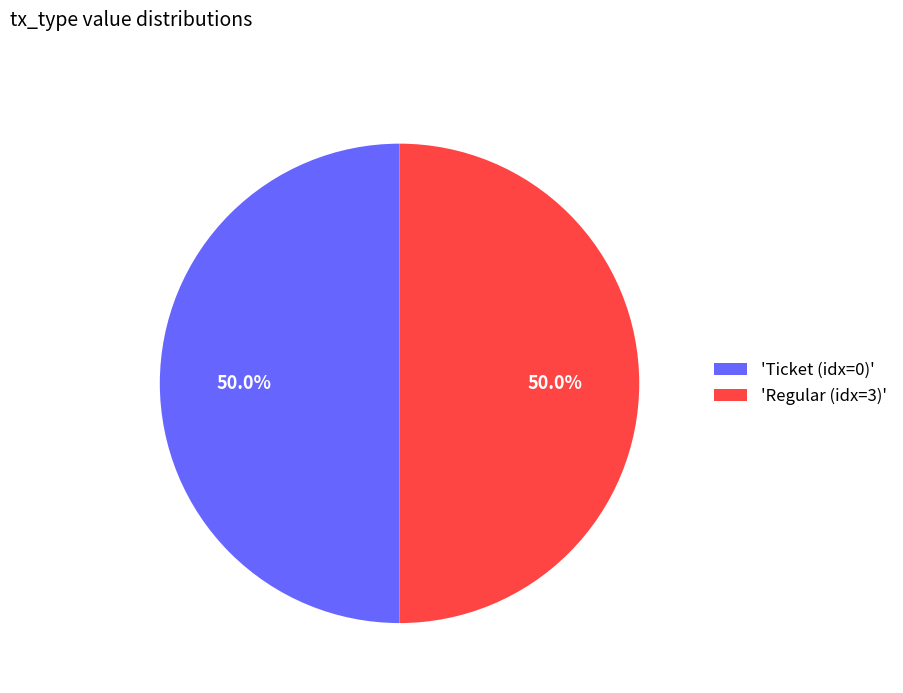

Approximately how many times larger is the value at 'Ticket (idx=0)' compared to 'Regular (idx=3)'?

1.0